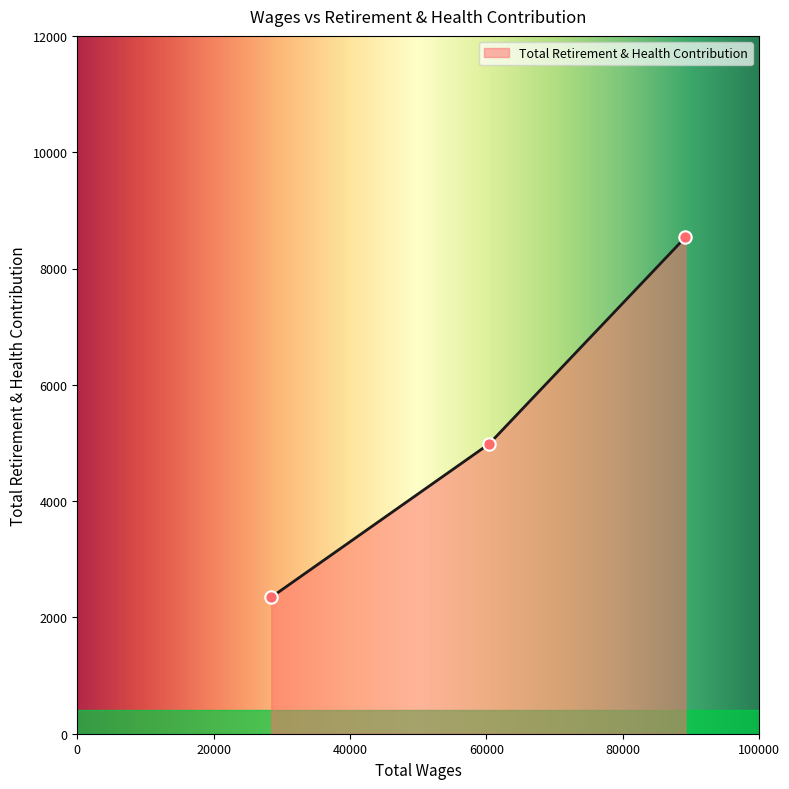

What is the average value?

5290